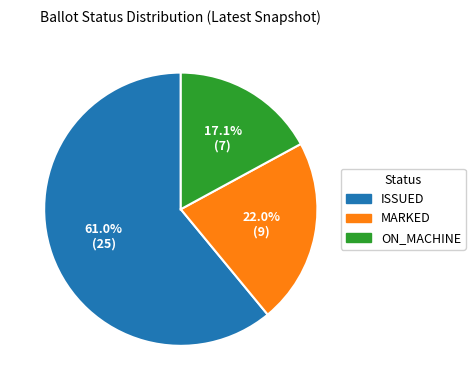

Which has a higher value, ISSUED or ON_MACHINE?

ISSUED